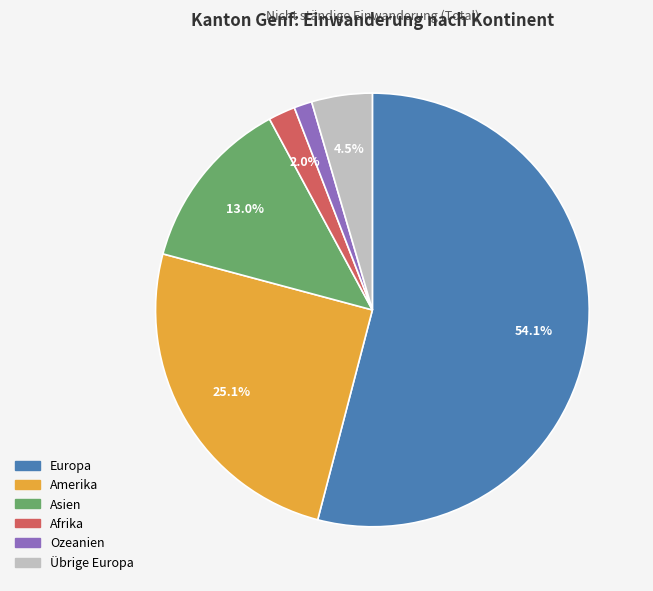

Between Ozeanien and Afrika, which is larger?

Afrika